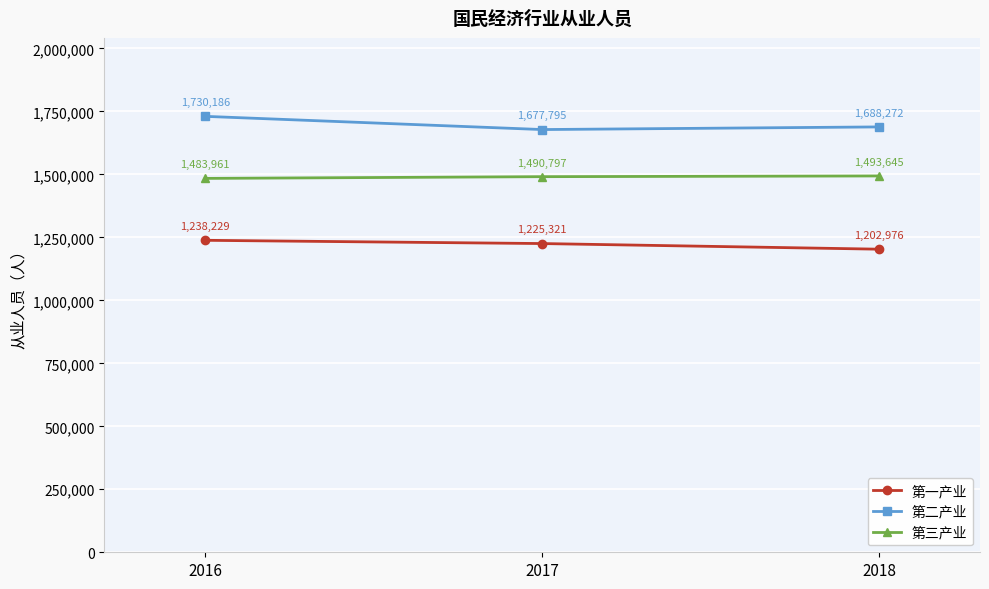

How many data points in 第一产业 are less than 1225321?

1